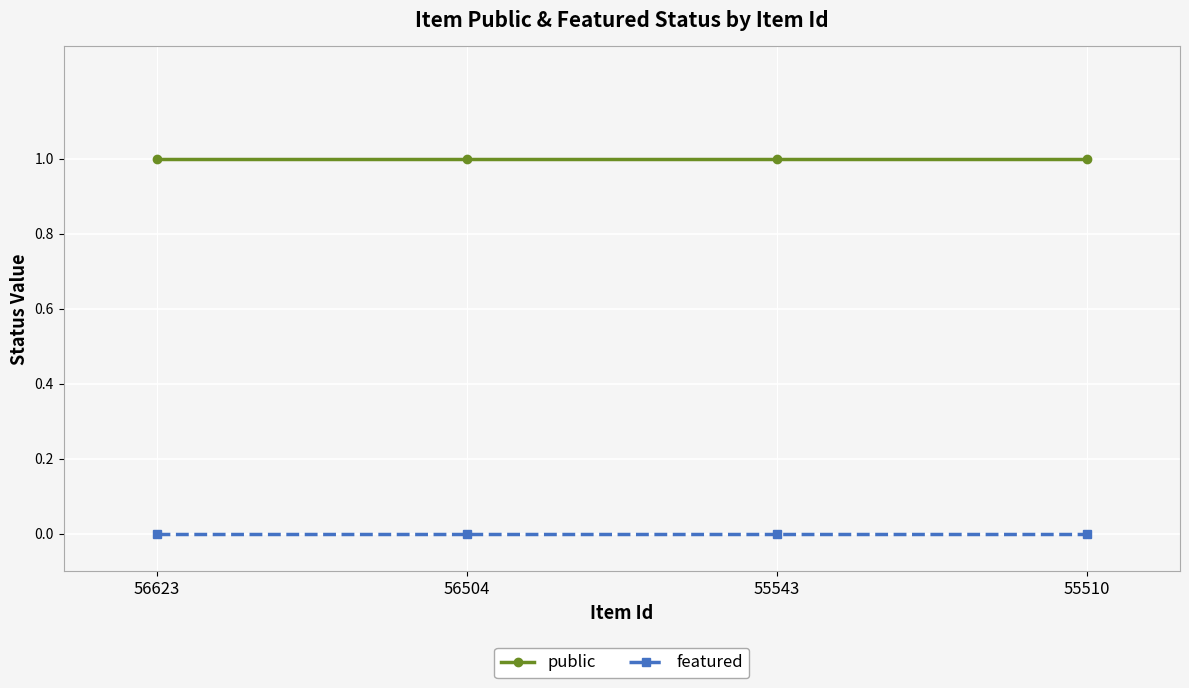

List the series in order of their overall mean, highest first.

public, featured